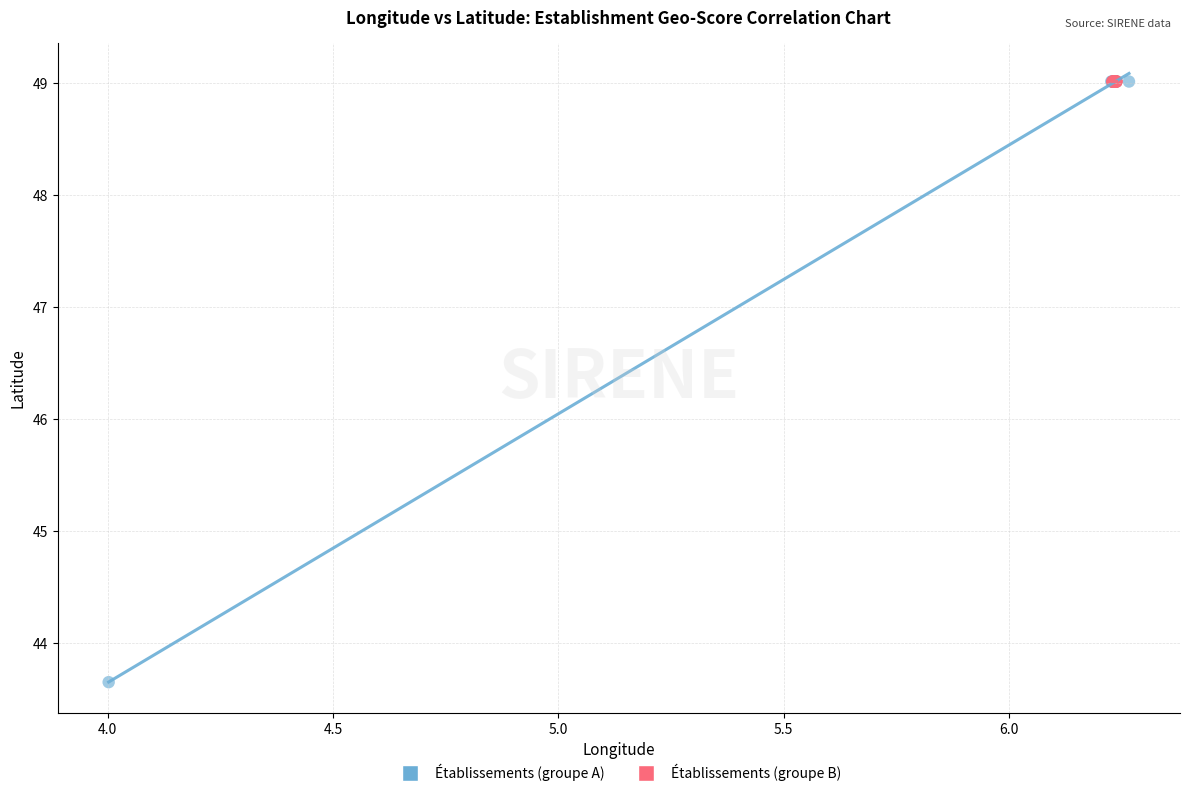

Which series has the largest Y range (max minus min)?

Établissements (groupe A)